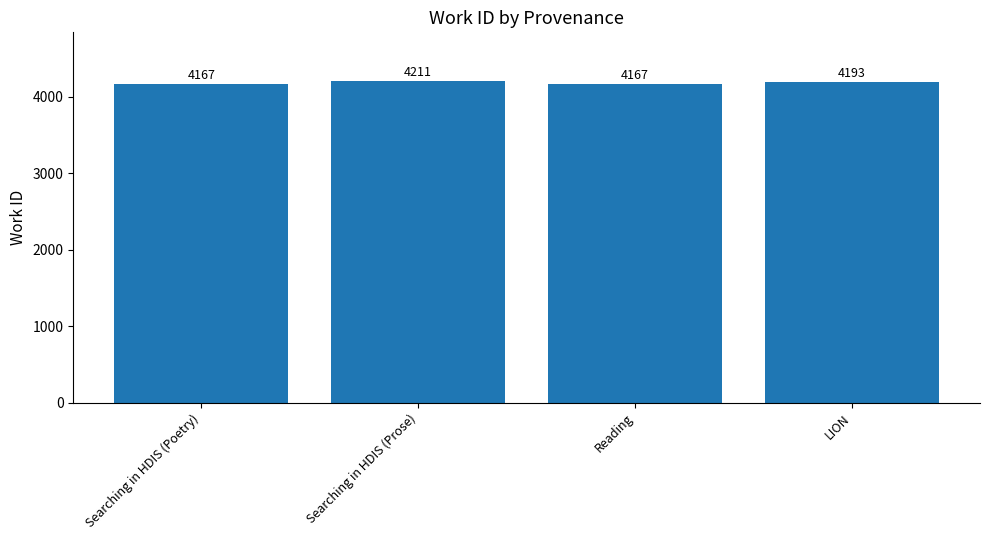

At which label does the data first exceed 4193?

Searching in HDIS (Prose)